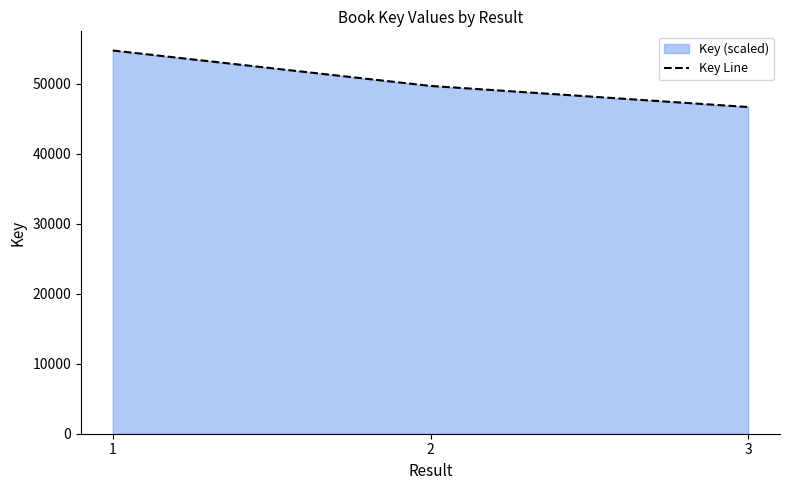

Read the value at 2.

49720.4